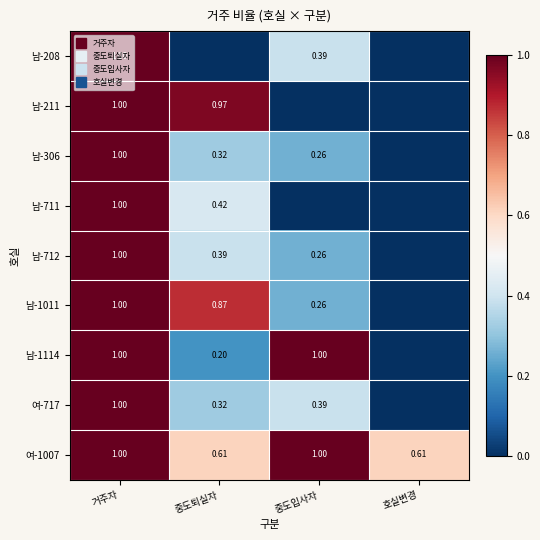

How many positive values does the 남-1011 series have?

3